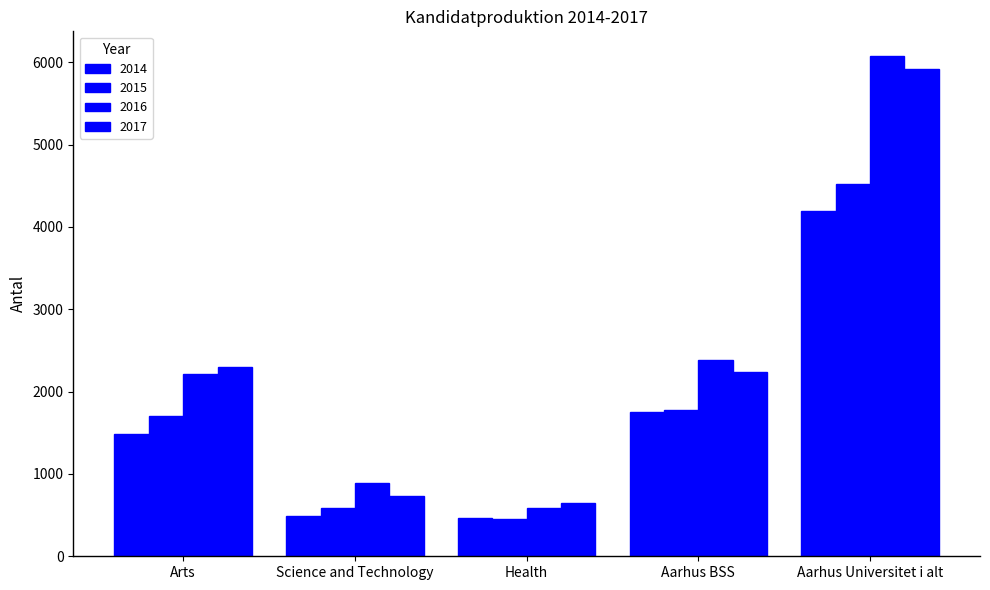

Is it true that 2017 equals 5917 at Aarhus Universitet i alt?

True